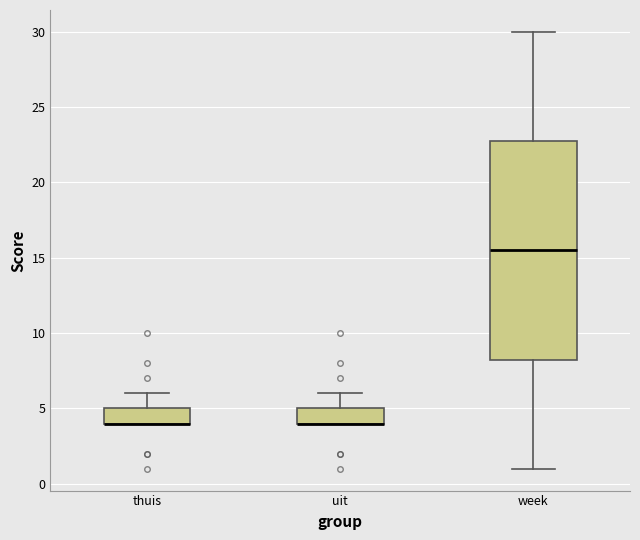

Which box is the tallest, from its lower edge to its upper edge?

week